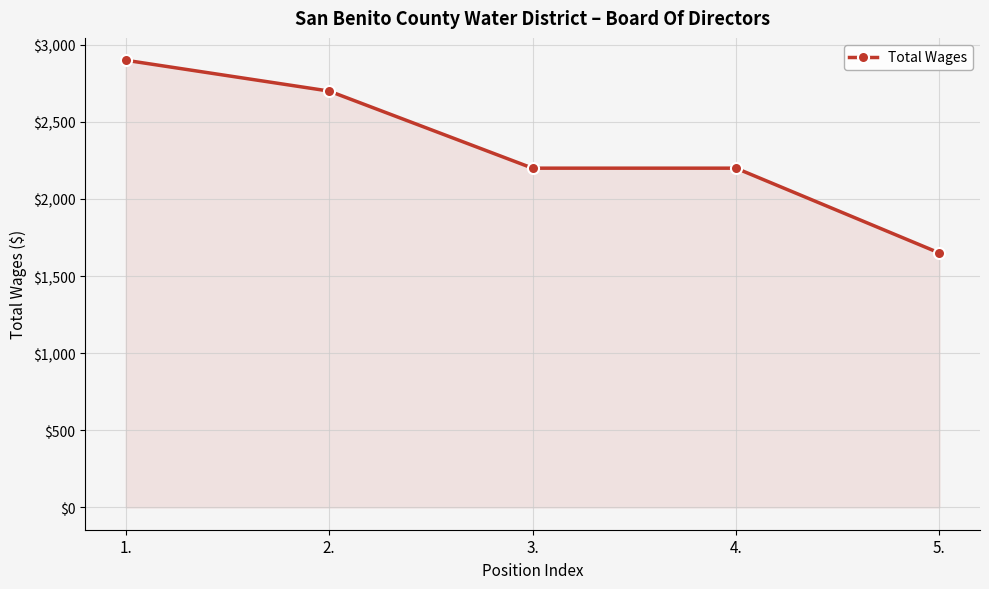

What is the minimum value shown in the chart?

1650